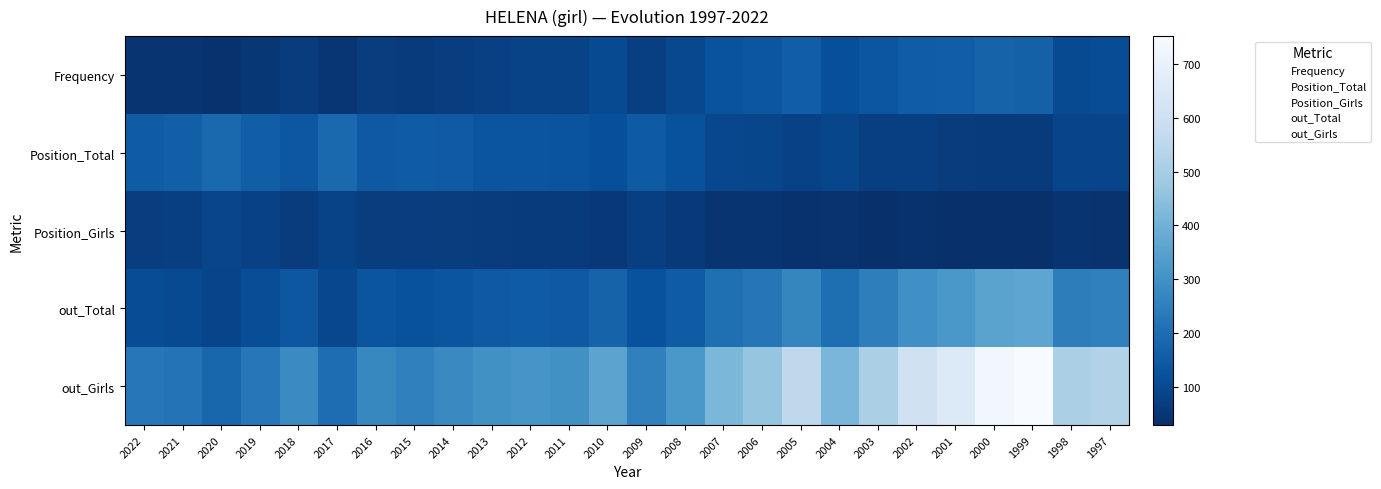

Reading right to left, what are all the values shown in this chart?

Frequency: 1997=110	1998=105	1999=166	2000=171	2001=157	2002=154	2003=136	2004=117	2005=159	2006=136	2007=126	2008=99	2009=75	2010=105	2011=86	2012=86	2013=76	2014=70	2015=63	2016=67	2017=47	2018=64	2019=50	2020=37	2021=45	2022=45
Position_Total: 1997=87	1998=89	1999=62	2000=62	2001=66	2002=74	2003=75	2004=93	2005=78	2006=92	2007=96	2008=123	2009=149	2010=117	2011=131	2012=132	2013=134	2014=148	2015=152	2016=144	2017=186	2018=139	2019=159	2020=189	2021=162	2022=153
Position_Girls: 1997=41	1998=43	1999=31	2000=30	2001=31	2002=36	2003=35	2004=40	2005=37	2006=42	2007=44	2008=56	2009=73	2010=53	2011=63	2012=62	2013=65	2014=68	2015=72	2016=68	2017=86	2018=65	2019=79	2020=90	2021=75	2022=70
out_Total: 1997=255	1998=245	1999=365	2000=354	2001=319	2002=296	2003=247	2004=202	2005=267	2006=224	2007=205	2008=153	2009=122	2010=172	2011=145	2012=152	2013=145	2014=134	2015=123	2016=133	2017=96	2018=138	2019=112	2020=88	2021=106	2022=109
out_Girls: 1997=528	1998=511	1999=751	2000=732	2001=655	2002=610	2003=510	2004=417	2005=556	2006=465	2007=421	2008=318	2009=254	2010=358	2011=299	2012=314	2013=299	2014=279	2015=255	2016=273	2017=200	2018=283	2019=229	2020=180	2021=218	2022=228